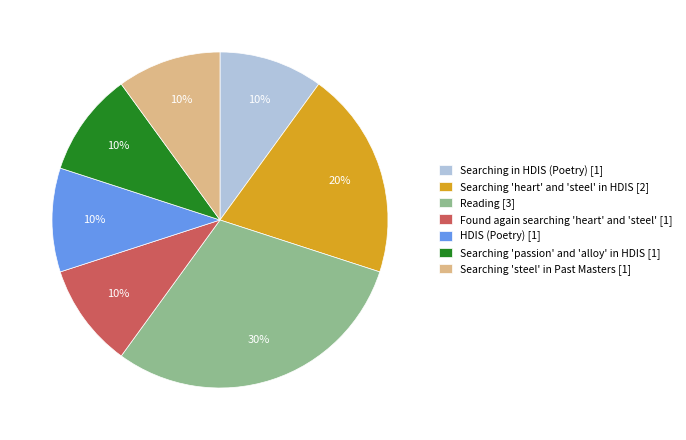

Count the number of slices in the pie.

7